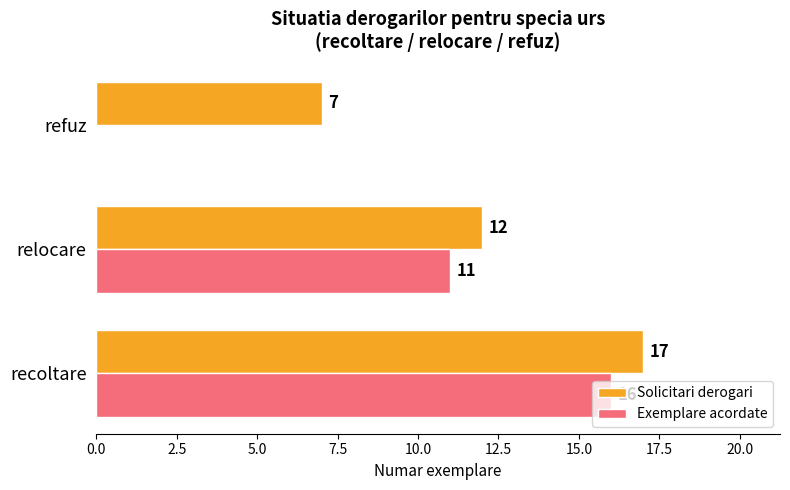

Which series changed the most between relocare and refuz?

Exemplare acordate